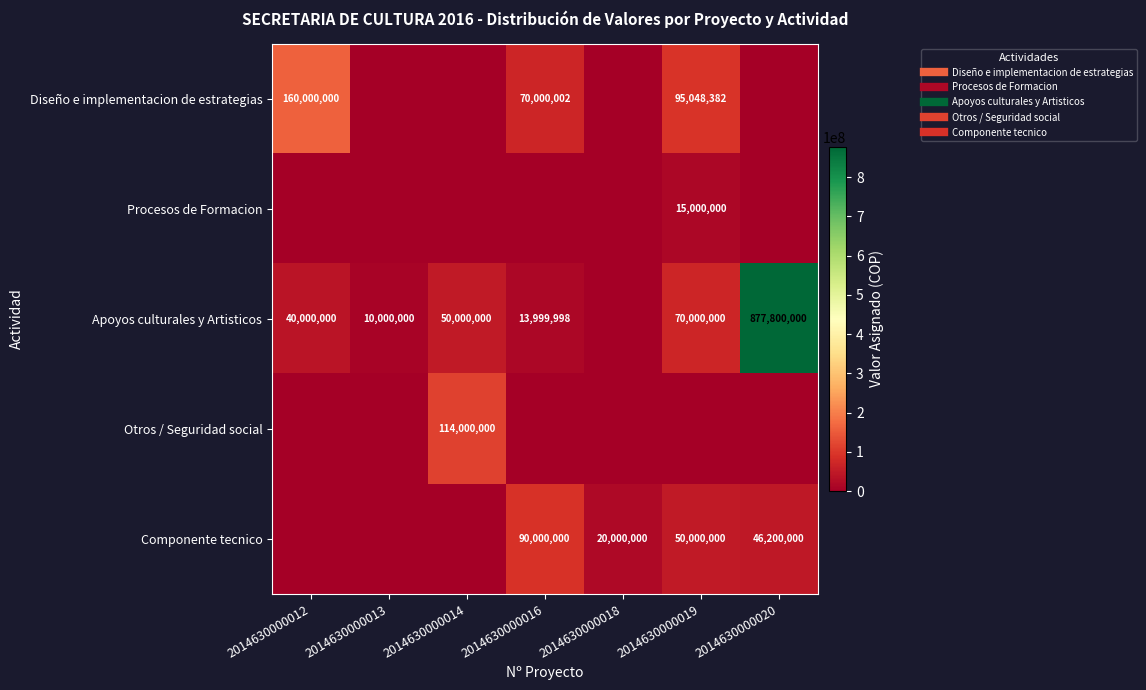

Rank the series by their maximum value, from highest to lowest.

Apoyos culturales y Artisticos, Diseño e implementacion de estrategias, Otros / Seguridad social, Componente tecnico, Procesos de Formacion